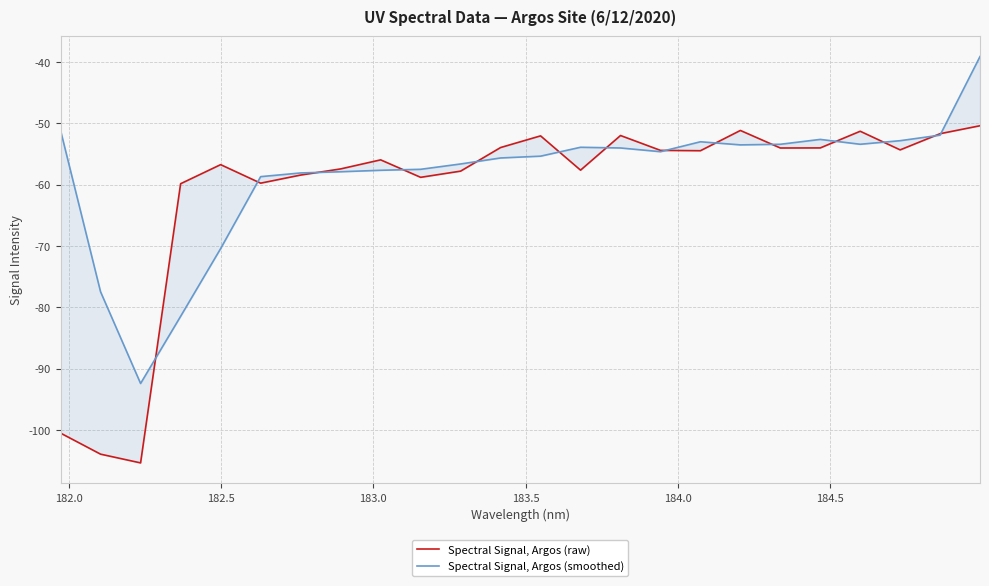

Reading left to right, list all the values displayed in this chart.

Spectral Signal, Argos (raw): -100.5	-103.9	-105.4	-59.8	-56.7	-59.7	-58.4	-57.4	-55.9	-58.8	-57.8	-53.9	-52.0	-57.6	-52.0	-54.4	-54.4	-51.1	-54.0	-54.0	-51.3	-54.3	-51.7	-50.4
Spectral Signal, Argos (smoothed): -51.1	-77.5	-92.4	-81.5	-70.4	-58.7	-58.1	-57.9	-57.6	-57.5	-56.6	-55.6	-55.3	-53.9	-54.0	-54.6	-53.0	-53.5	-53.4	-52.6	-53.4	-52.8	-51.9	-39.1